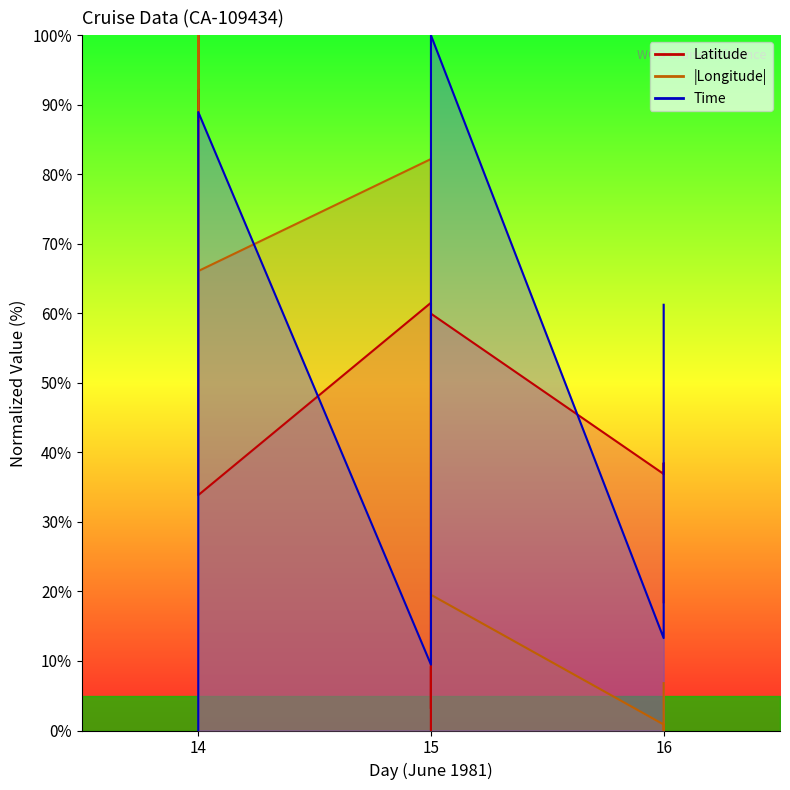

Which series ends up on top after the final intersection of Latitude and Longitude?

Latitude